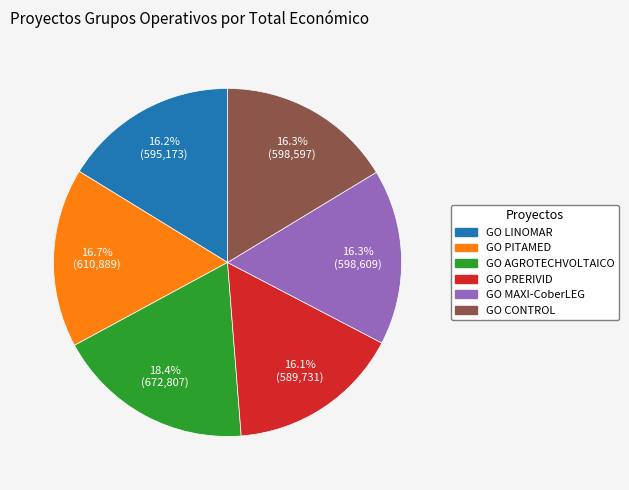

What is the largest slice in the pie chart?

GO AGROTECHVOLTAICO